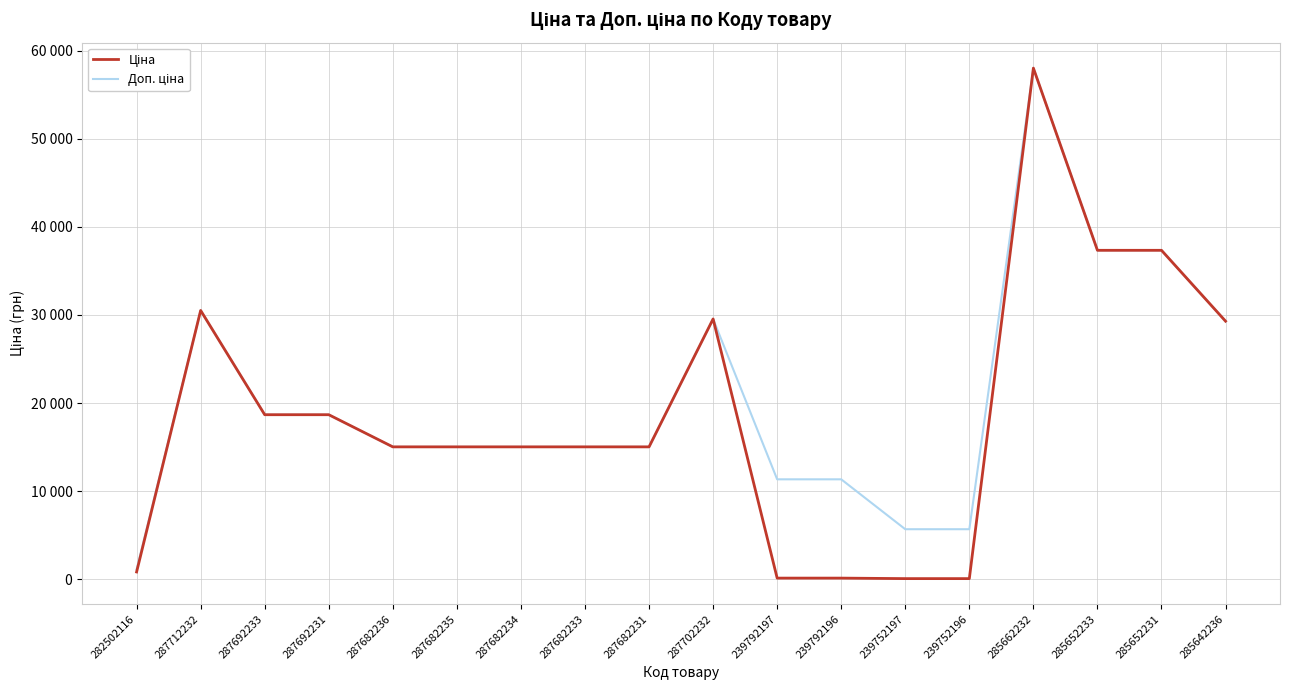

Does the chart have visible grid lines?

Yes